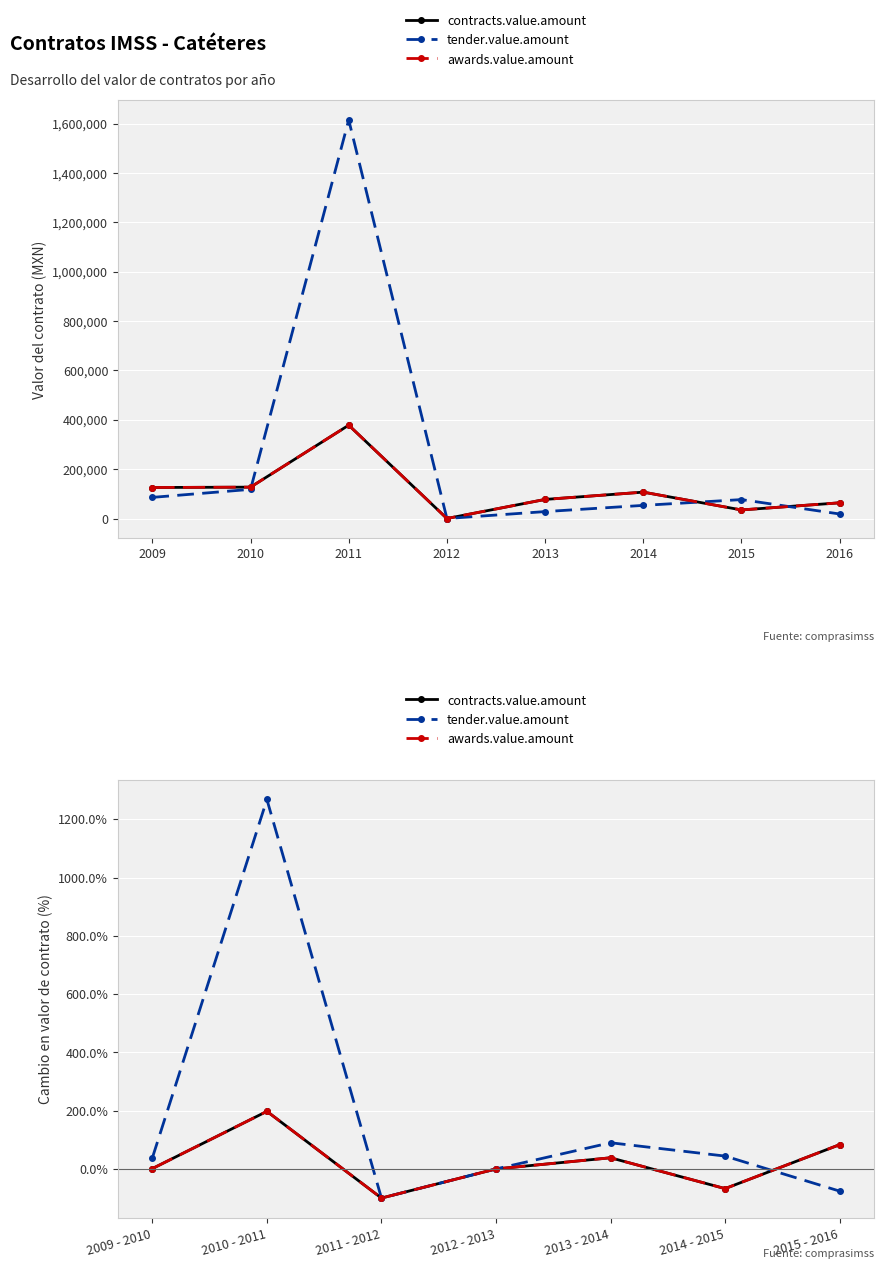

True or false: contracts.value.amount and awards.value.amount cross at least once.

False